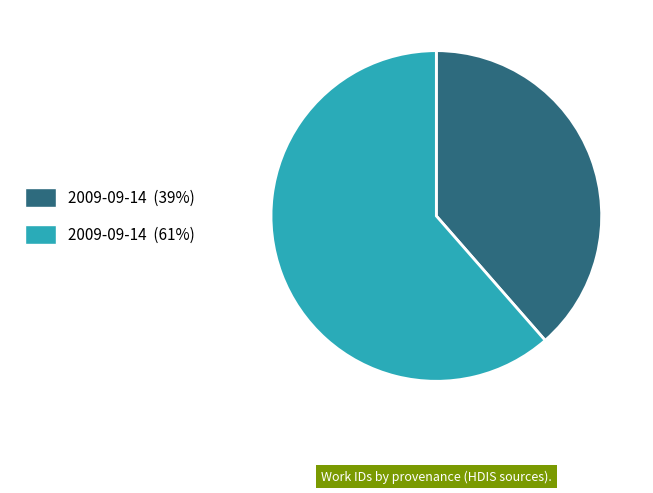

Is there a majority slice in this chart?

Yes